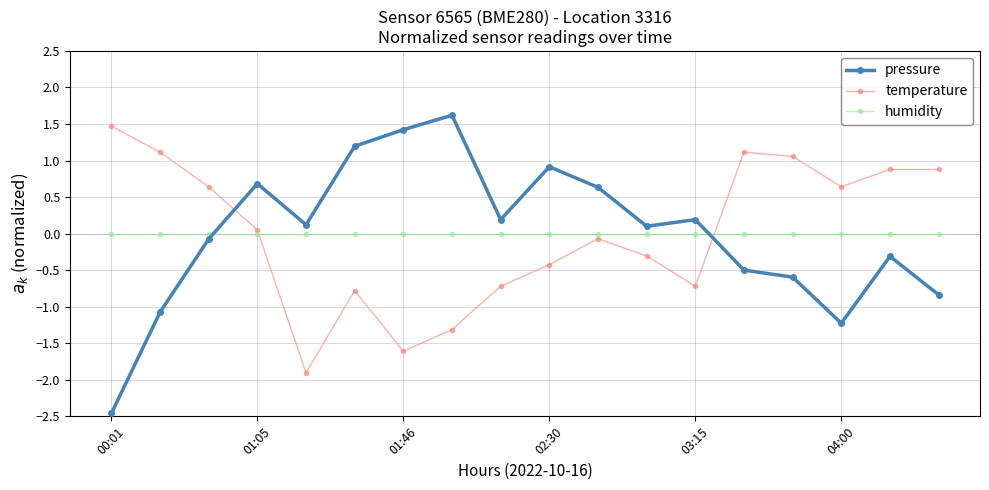

Count the number of data series in this chart.

3